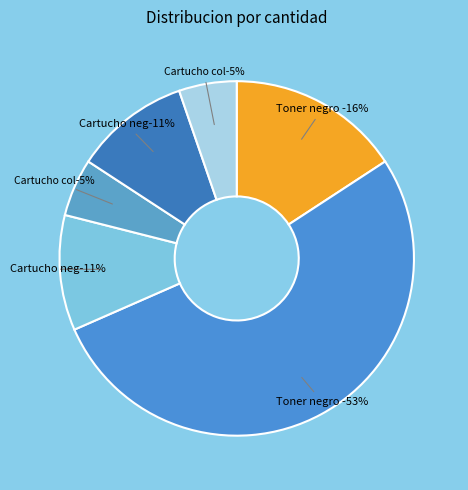

Rank the categories by value from lowest to highest.

Cartucho color #4, Cartucho color #6, Cartucho negro #3, Cartucho negro #5, Toner negro #1, Toner negro #2